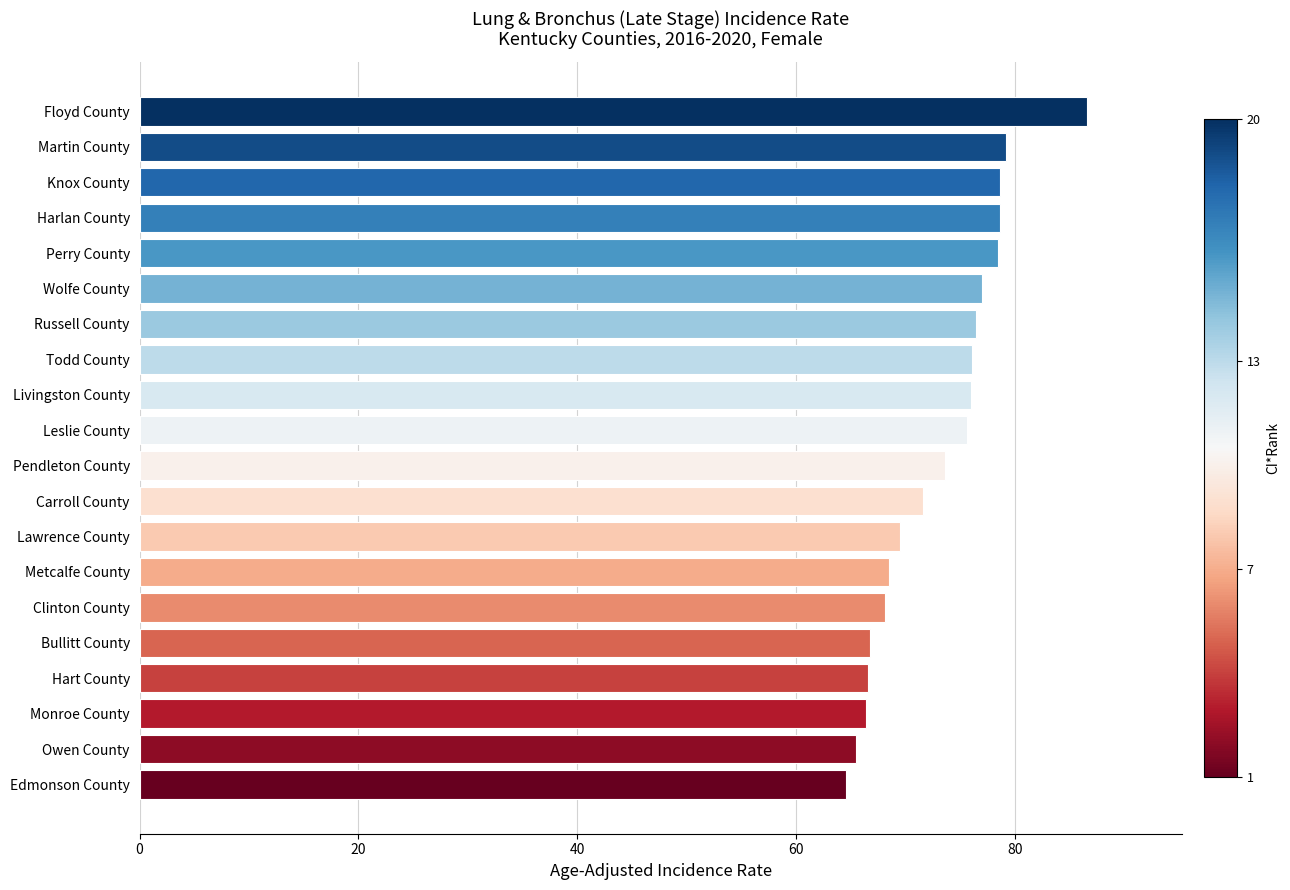

Is it true that the value at Clinton County is 26.9?

False